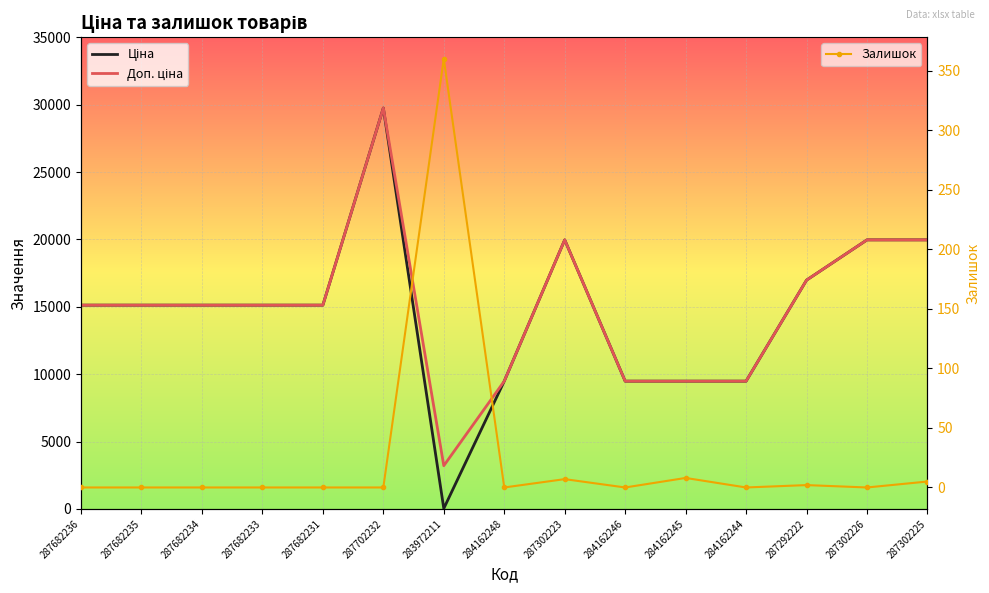

Between 287682233 and 287302226, which is larger?

287302226